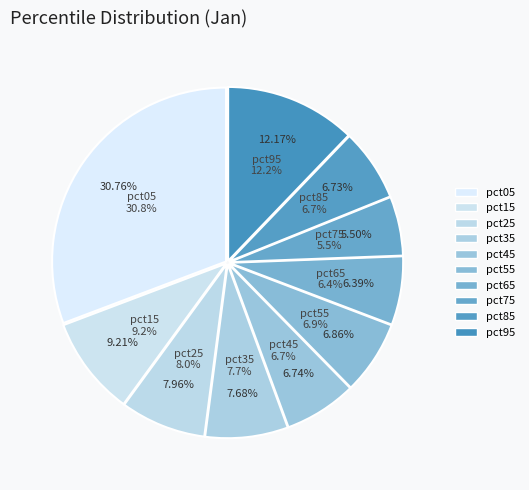

To the nearest percent, what percentage of the pie is pct35?

8%